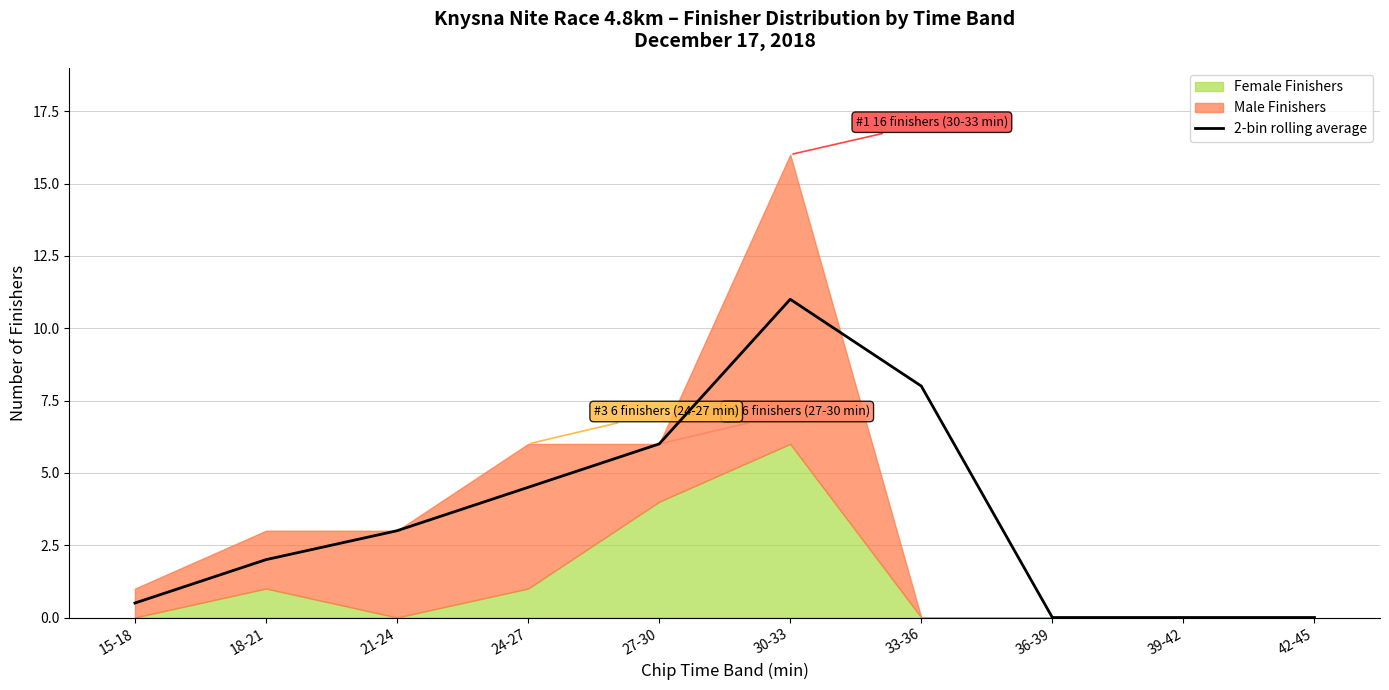

At which category does the data reach its first local peak?

30-33